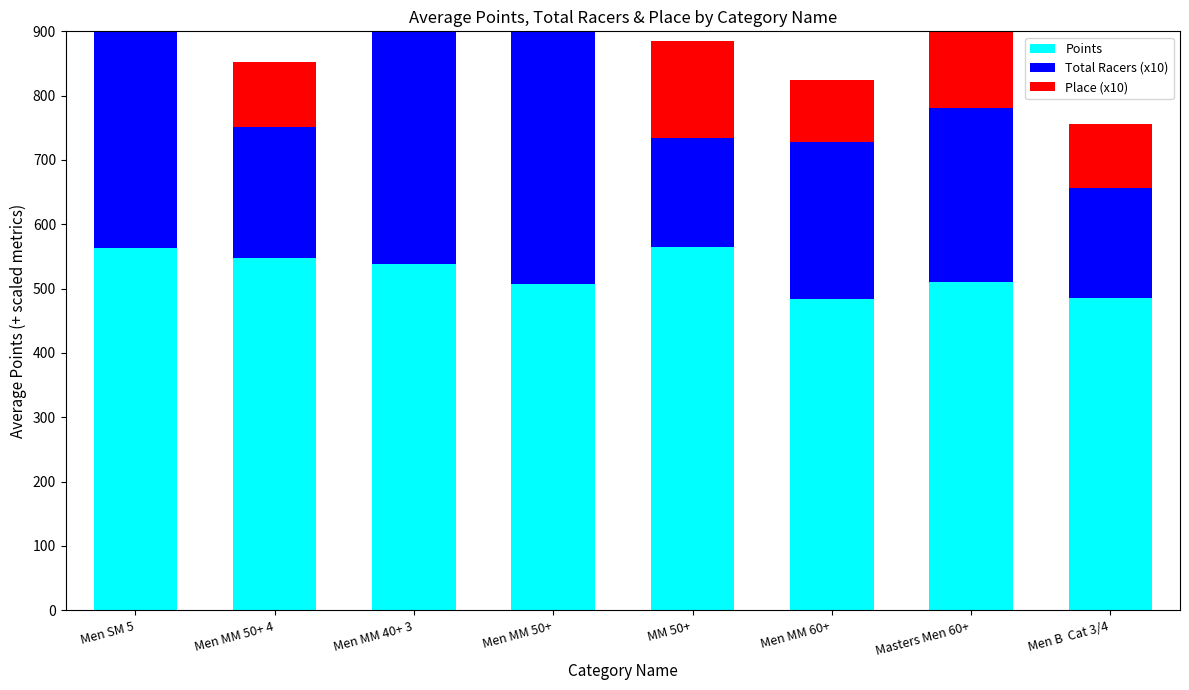

Reading left to right, extract all data points from this chart.

Points: Men SM 5=563.4	Men MM 50+ 4=547.8	Men MM 40+ 3=538.7	Men MM 50+=507.2	MM 50+=564.2	Men MM 60+=483.8	Masters Men 60+=510.3	Men B  Cat 3/4=485.8
Total Racers (x10): Men SM 5=547.5	Men MM 50+ 4=204.2	Men MM 40+ 3=406.7	Men MM 50+=404.3	MM 50+=170.0	Men MM 60+=243.3	Masters Men 60+=270.0	Men B  Cat 3/4=170.0
Place (x10): Men SM 5=327.5	Men MM 50+ 4=100.8	Men MM 40+ 3=346.7	Men MM 50+=310.0	MM 50+=150.0	Men MM 60+=96.7	Masters Men 60+=120.0	Men B  Cat 3/4=100.0